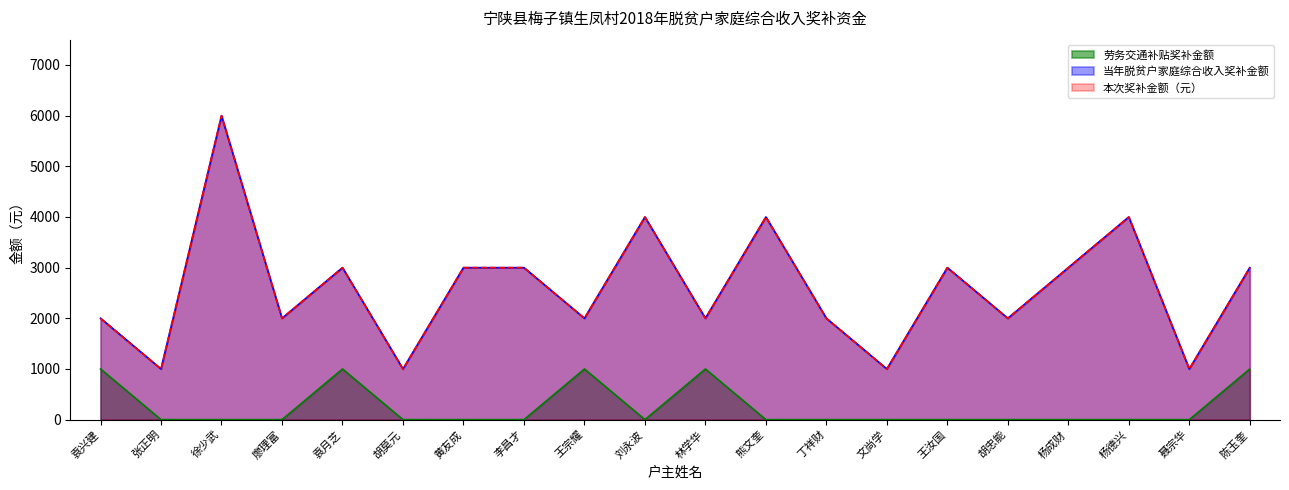

What are all the series names shown in the legend?

劳务交通补贴奖补金额, 当年脱贫户家庭综合收入奖补金额, 本次奖补金额（元）